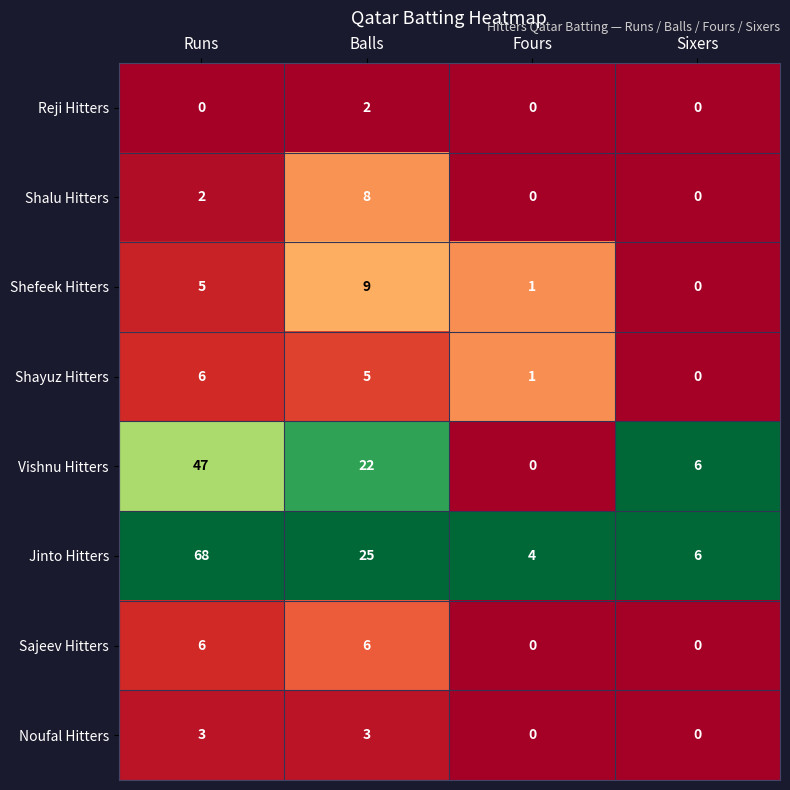

What is the difference between the maximum and minimum values in the Shayuz Hitters series?

6